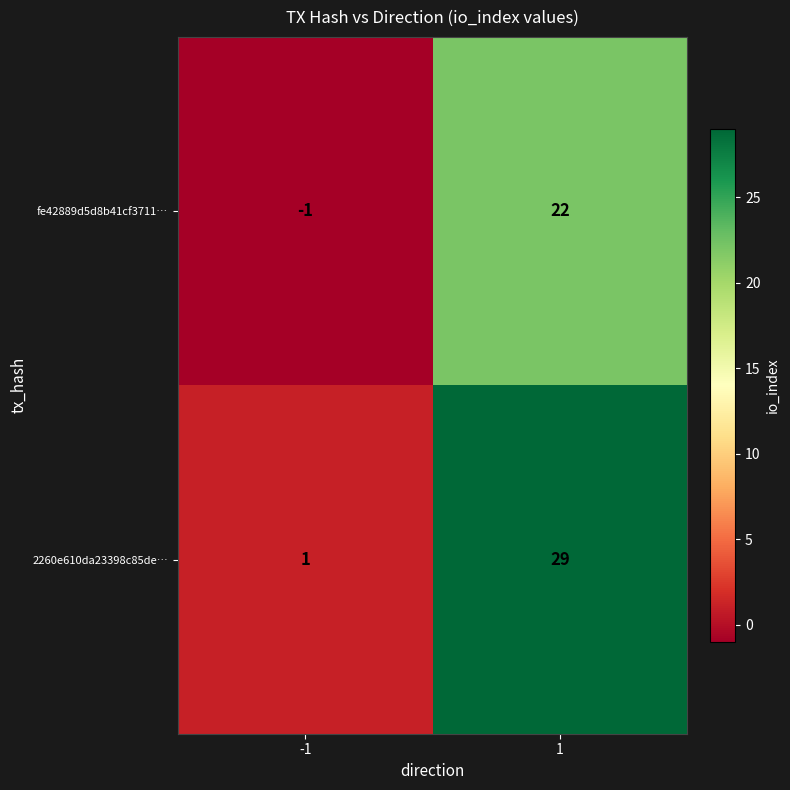

Between -1 and 1, which series saw the biggest shift?

2260e610da23398c85de…